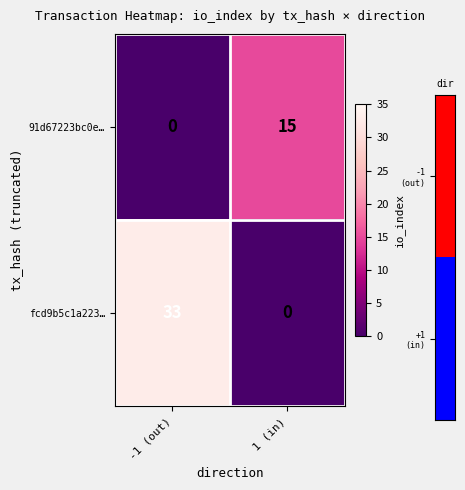

What is the difference between the highest and lowest values at 1 (in)?

15